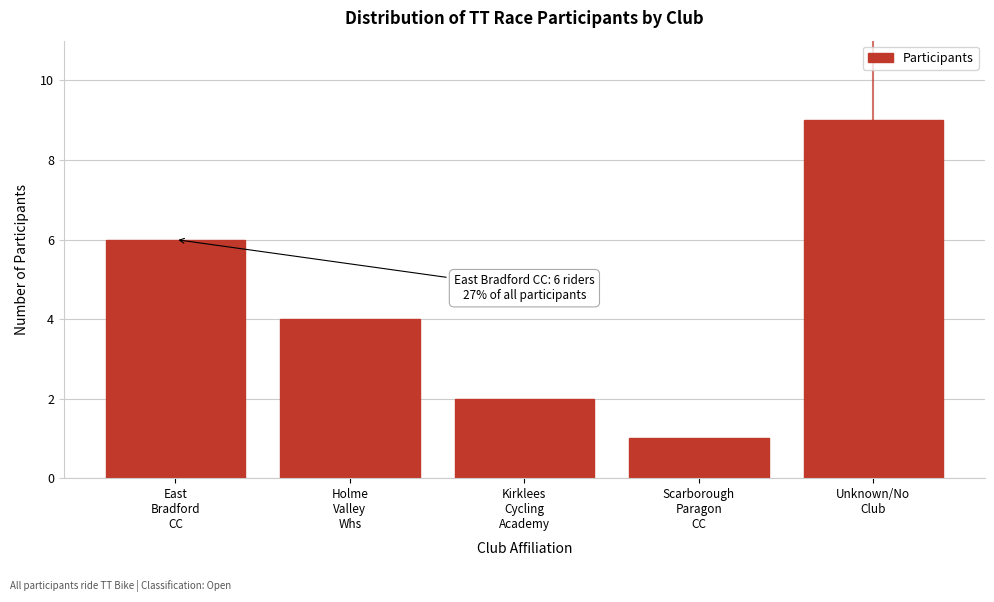

Reading right to left, list all the values displayed in this chart.

9	1	2	4	6